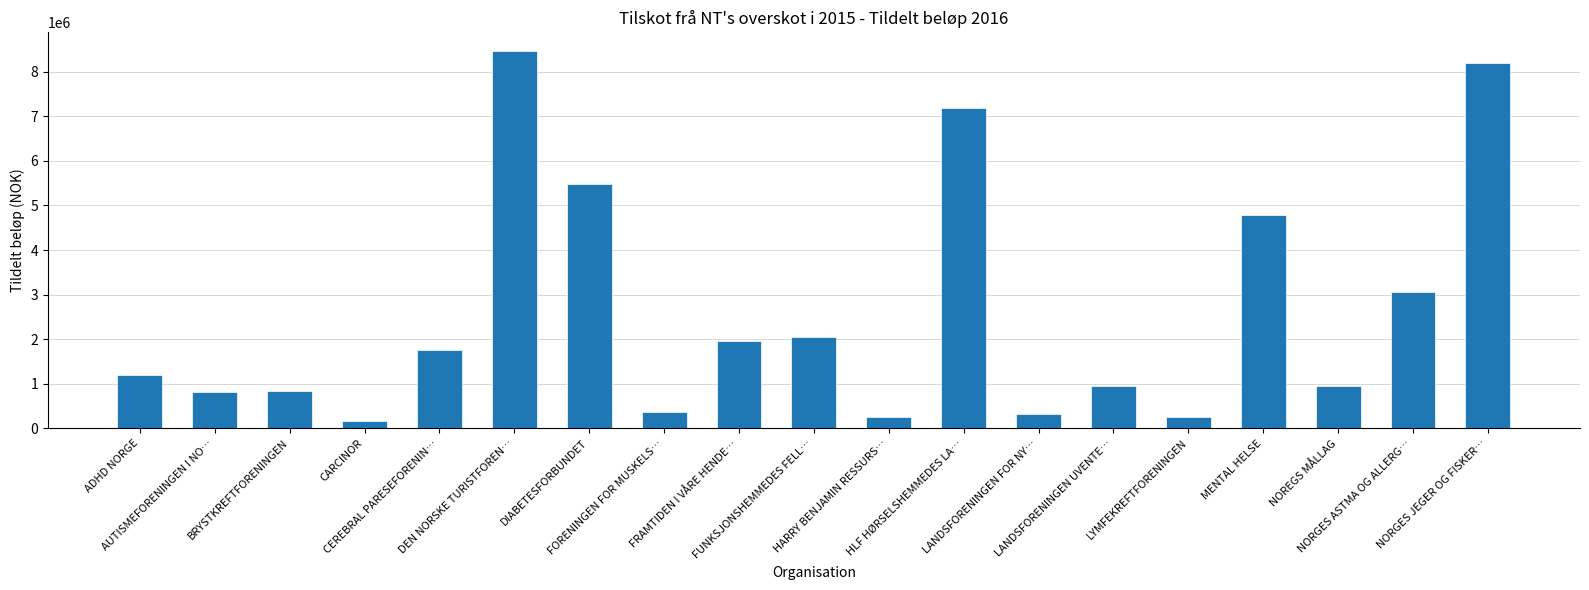

How many values are below 1196539?

9